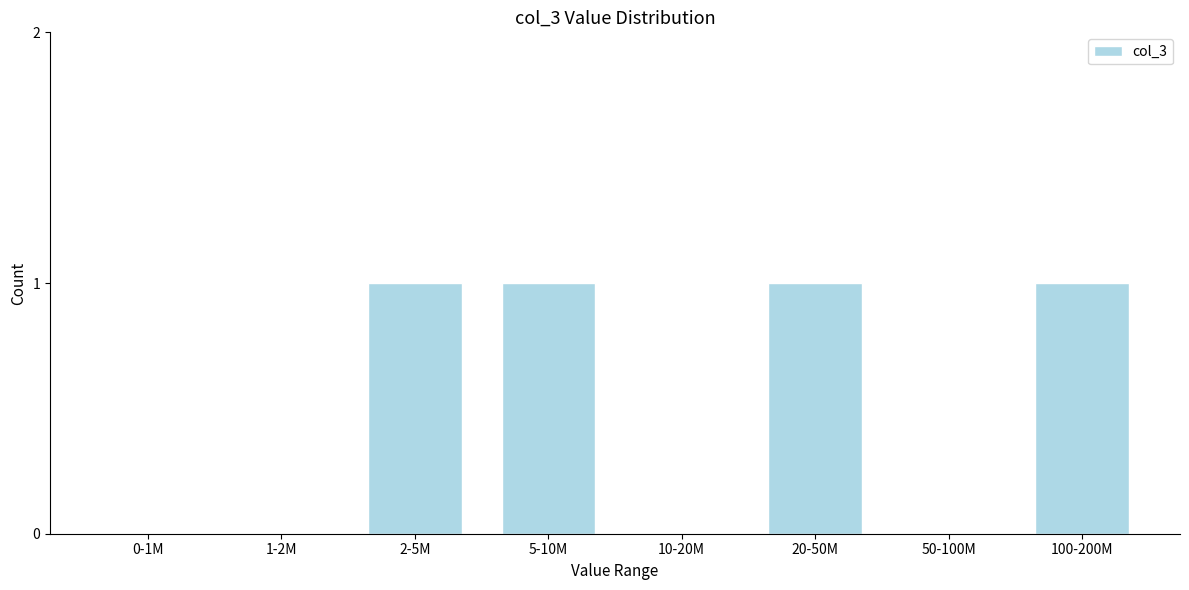

Reading right to left, extract all data points from this chart.

100-200M=1	50-100M=0	20-50M=1	10-20M=0	5-10M=1	2-5M=1	1-2M=0	0-1M=0